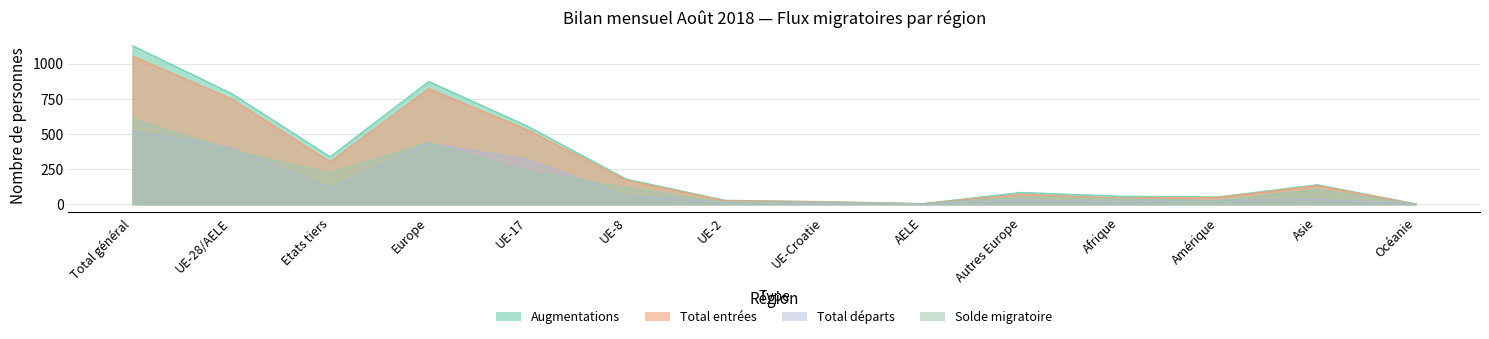

Which series has the largest total across all categories?

Augmentations